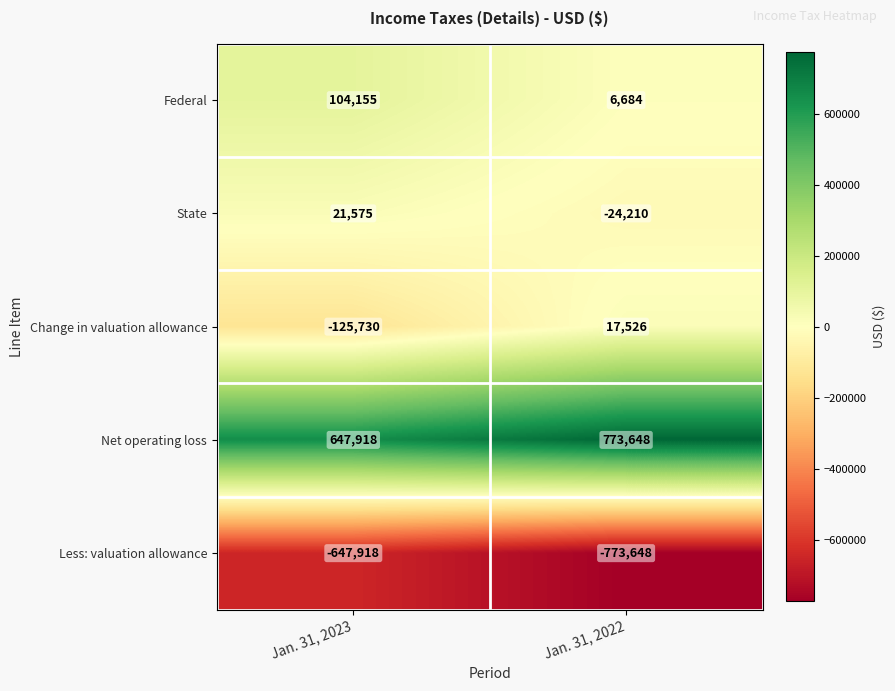

What is the maximum value shown in the chart?

773648